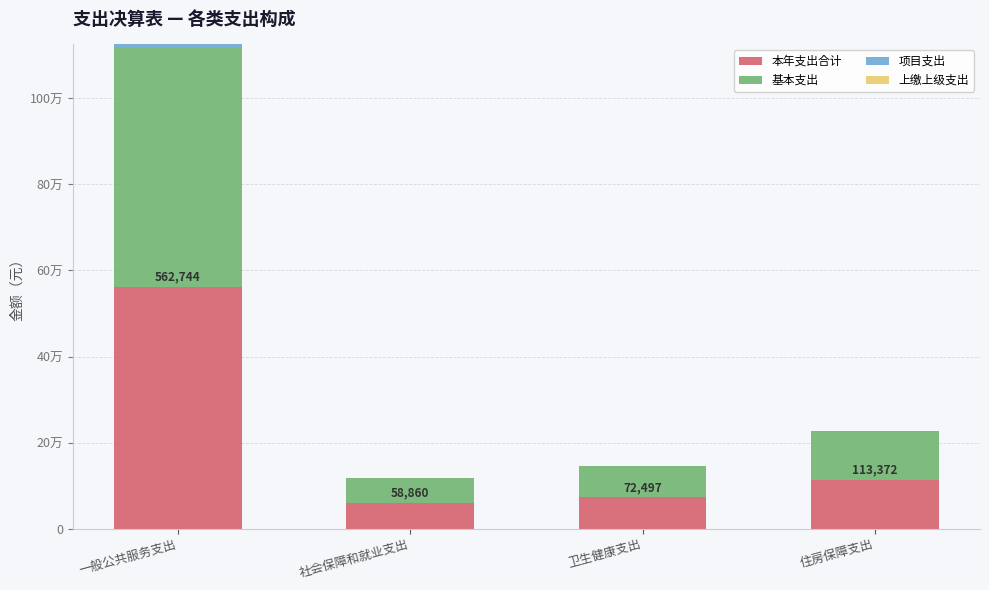

What position from the right is 一般公共服务支出?

4